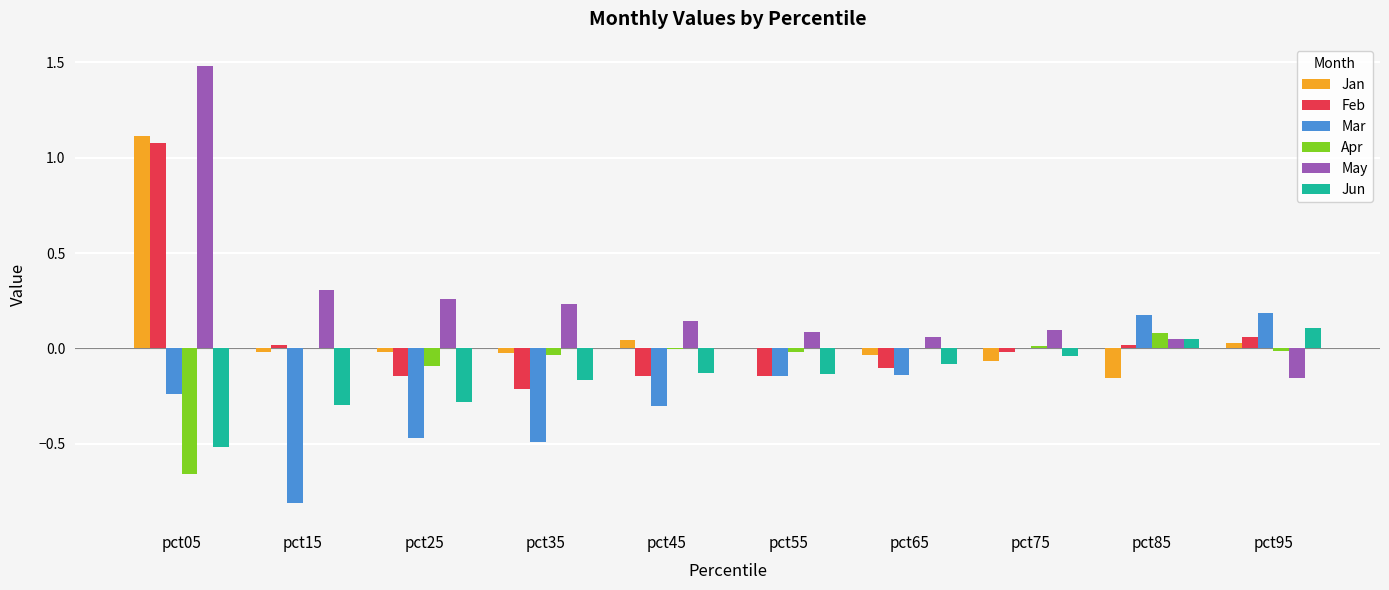

What is the greatest value displayed?

1.5